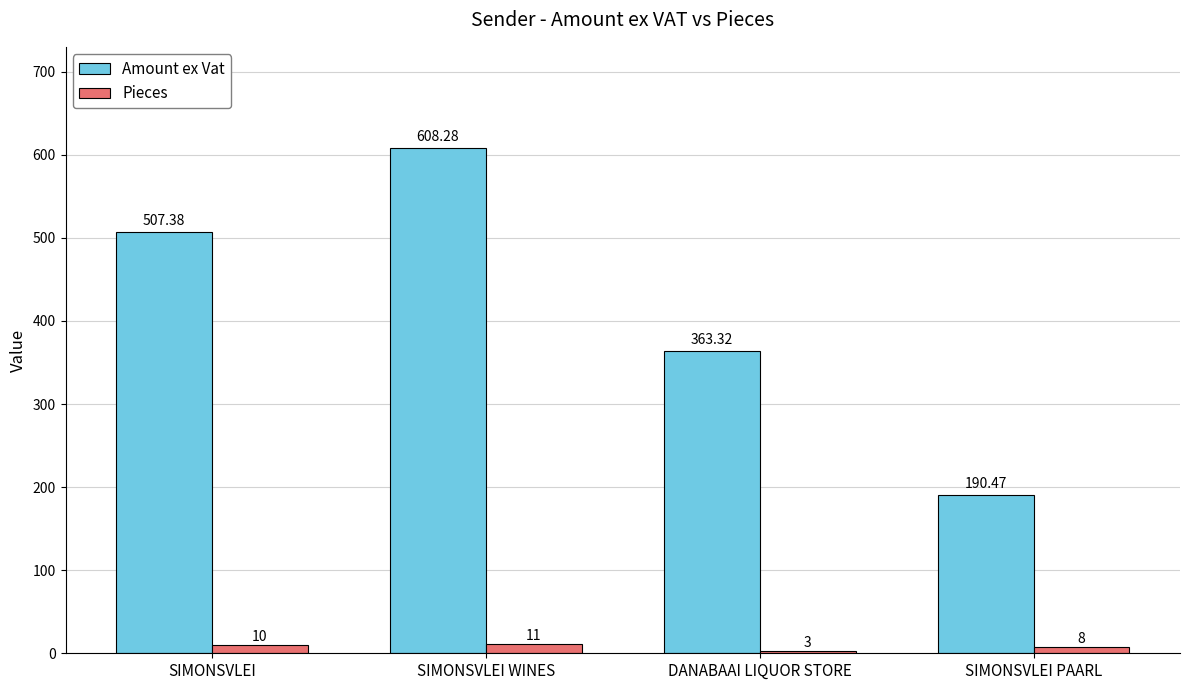

Which series changed the most between SIMONSVLEI and SIMONSVLEI WINES?

Amount ex Vat